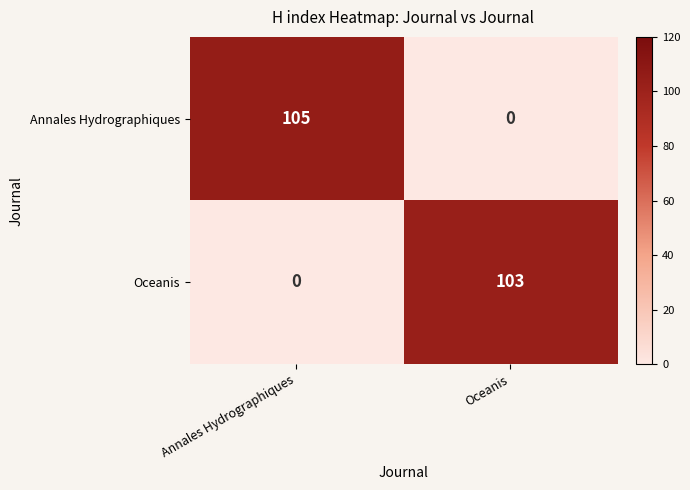

Reading left to right, list all the values displayed in this chart.

Annales Hydrographiques: 105	0
Oceanis: 0	103